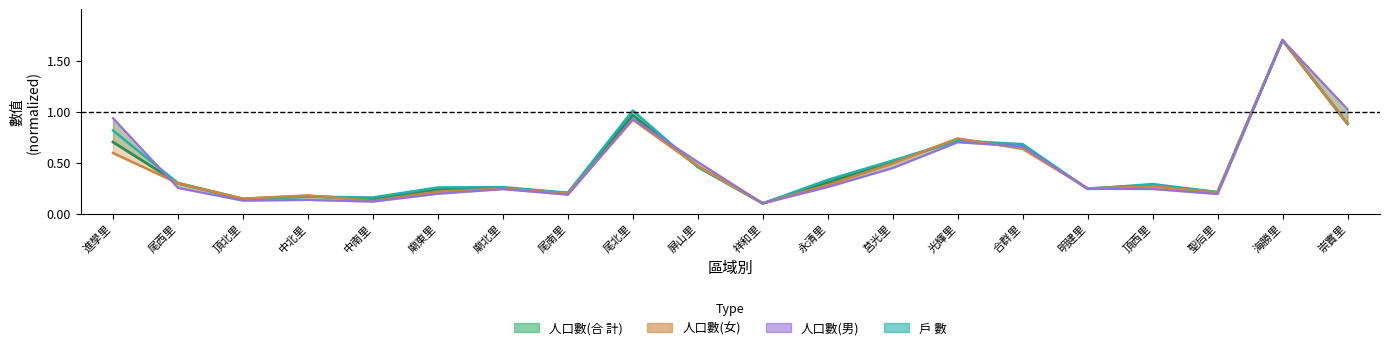

Reading left to right, list all the values displayed in this chart.

0.9	0.3	0.1	0.1	0.1	0.2	0.2	0.2	0.9	0.5	0.1	0.3	0.4	0.7	0.7	0.2	0.2	0.2	1.7	1.0